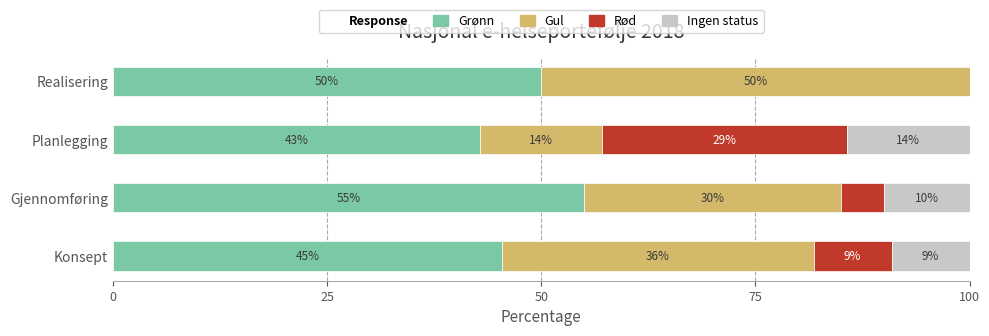

What is the average value of the Grønn series?

48.3